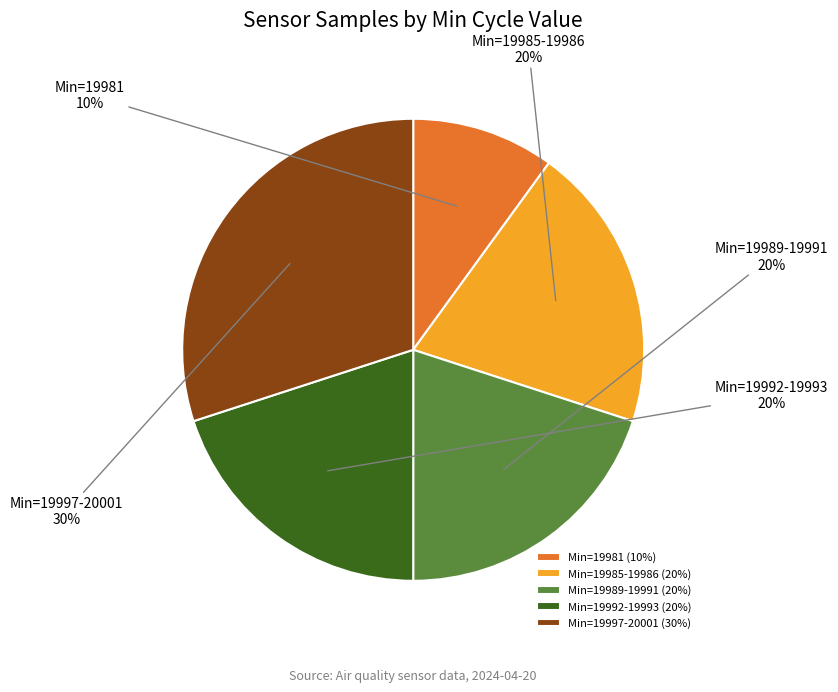

How many slices are in this pie chart?

5